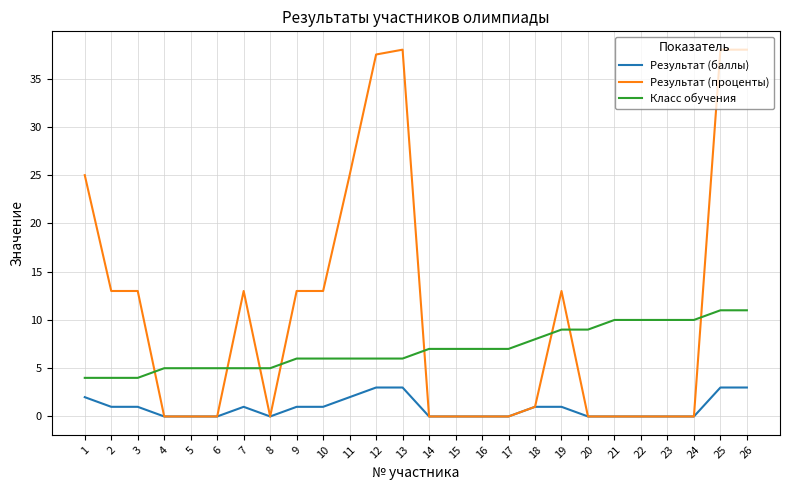

Which series has the largest total across all categories?

Результат (проценты)